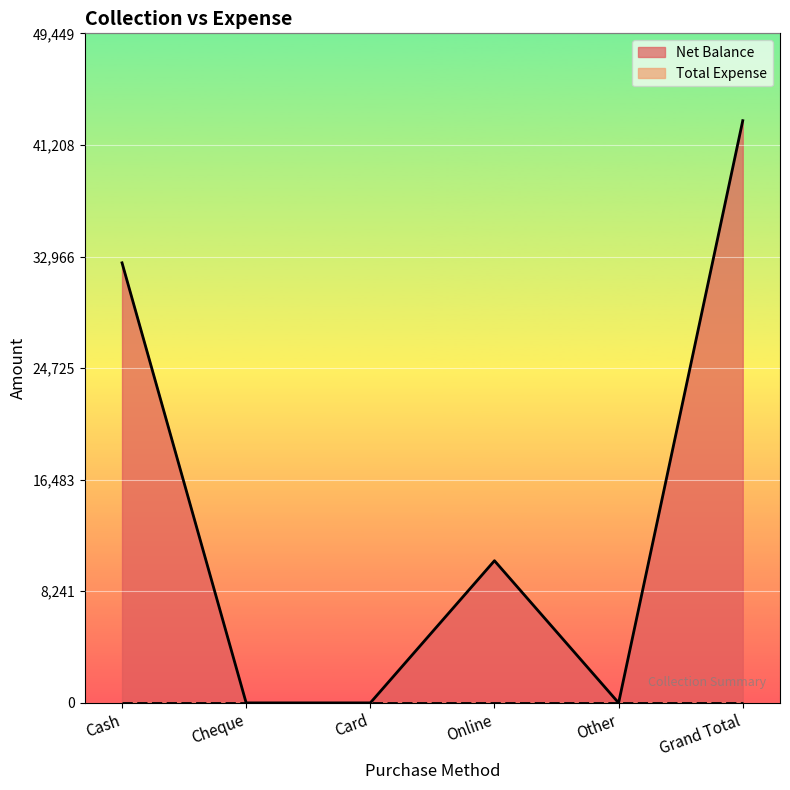

Reading left to right, extract all data points from this chart.

32500	0	0	10500	0	43000